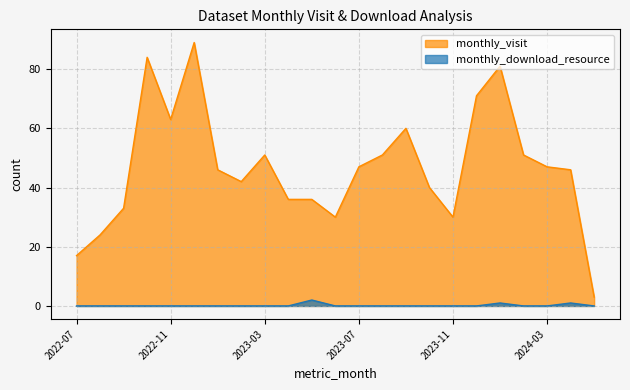

Does the chart display data point markers on the line(s)?

No